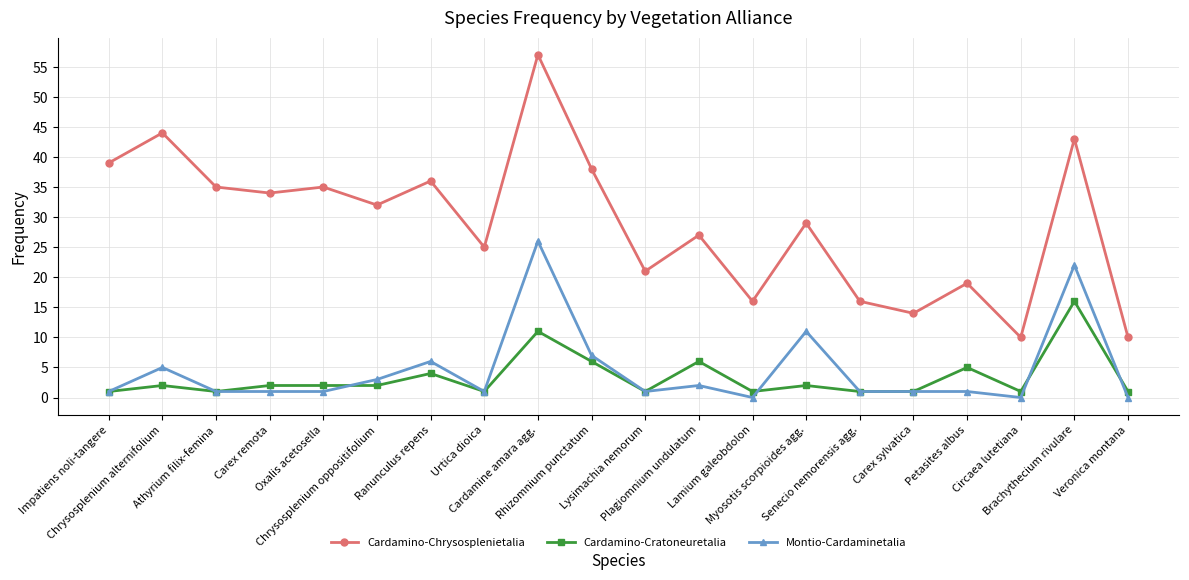

True or false: Cardamino-Chrysosplenietalia has more than 0 points higher than both neighbors.

True